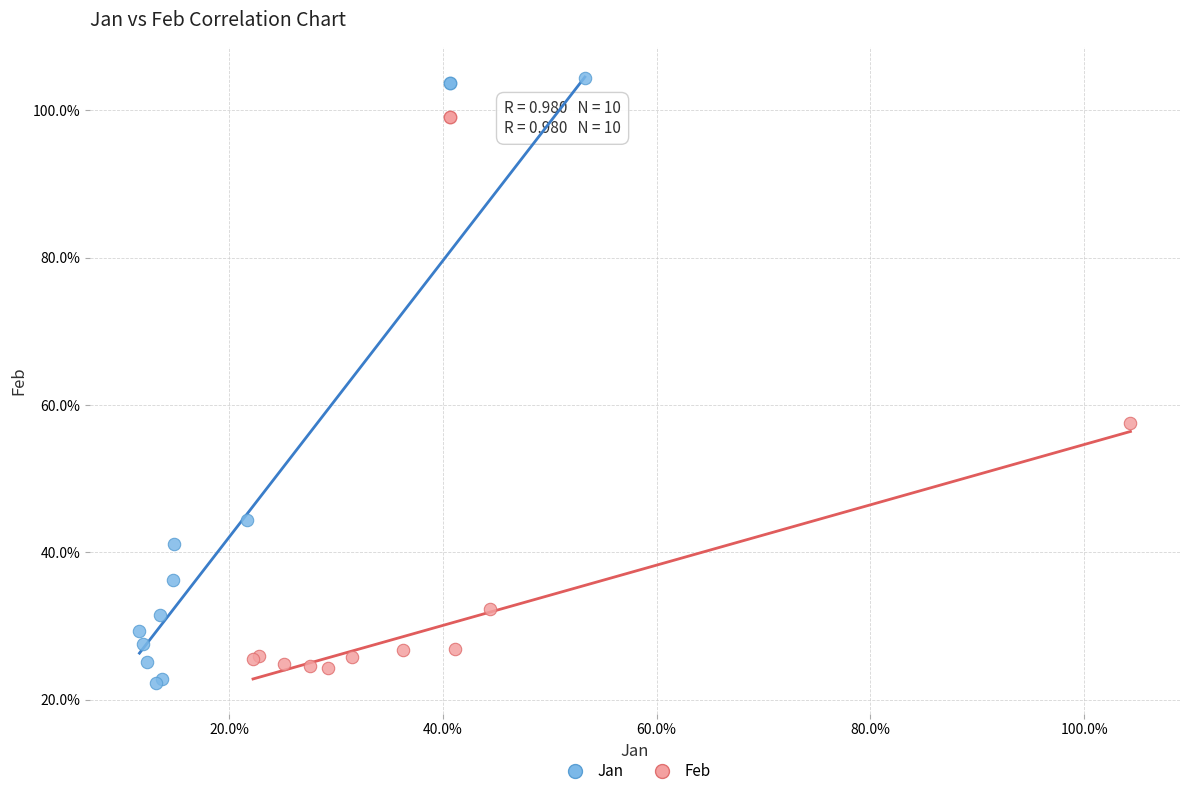

Which series has the widest spread of Y values?

Jan